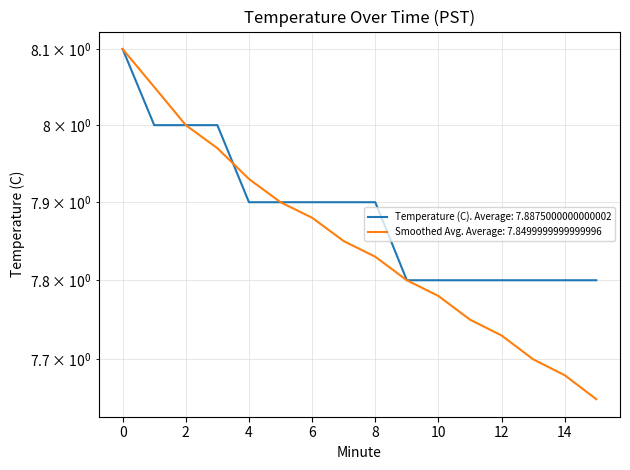

The Temperature (C) series shows 1.8 at 9. True or false?

False